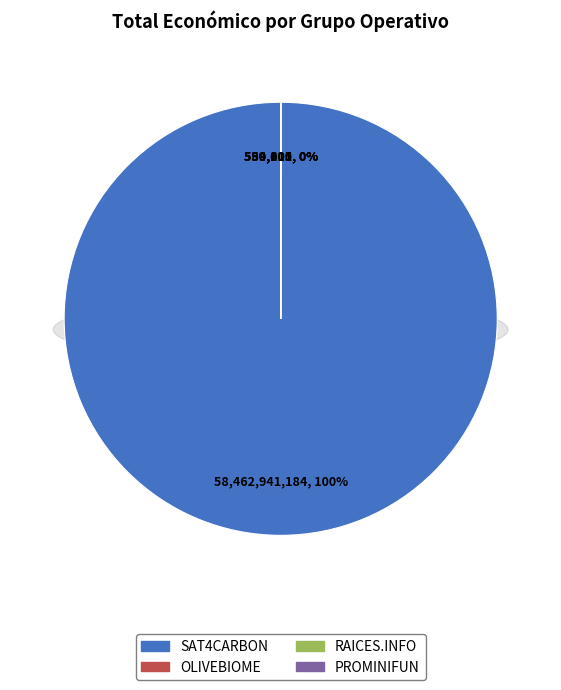

Which slice is the largest?

SAT4CARBON